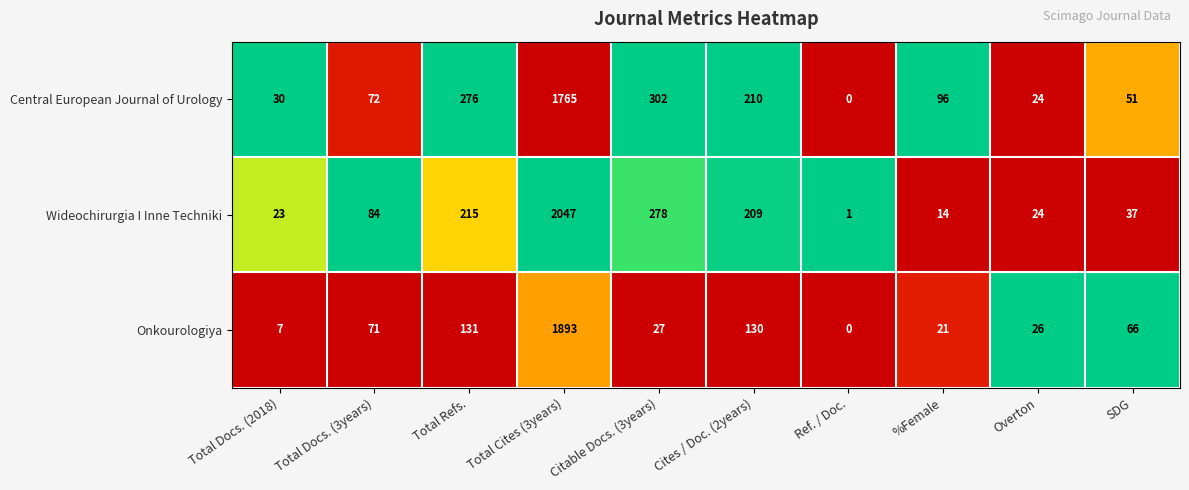

At which category is the sum across all series the highest?

Total Cites (3years)